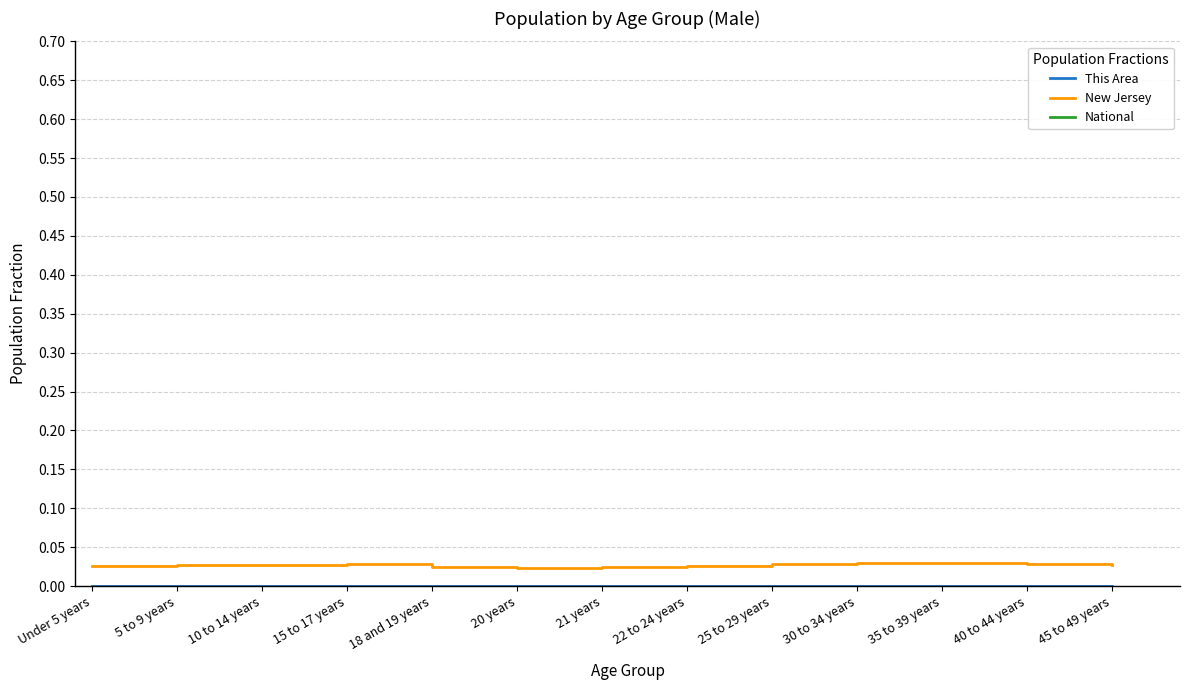

What is the sum of all National values?

12.6